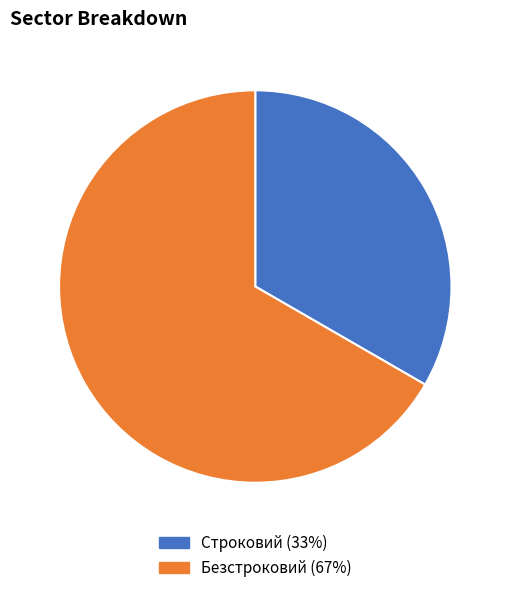

What is the largest slice in the pie chart?

Безстроковий